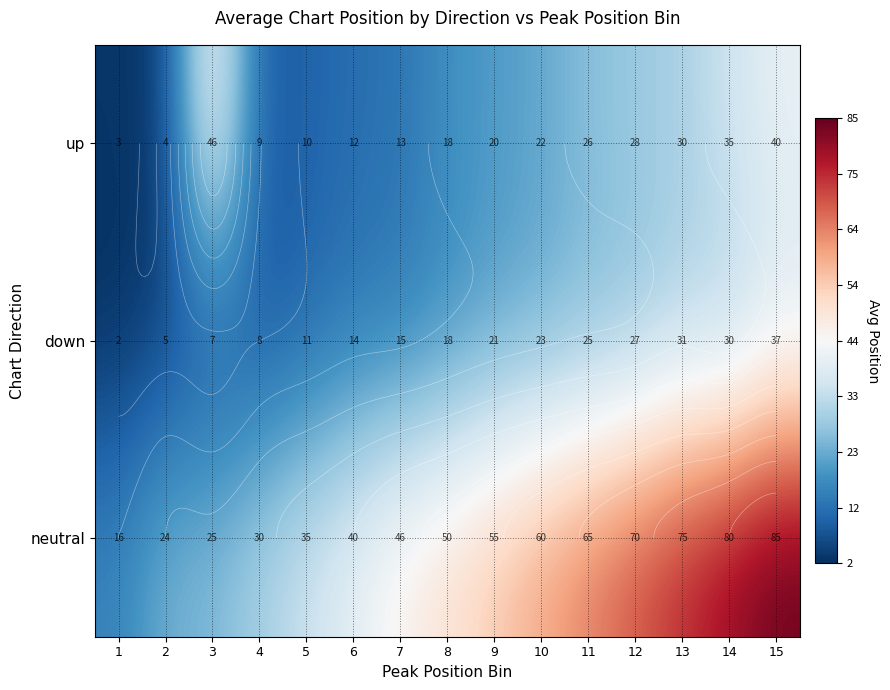

List the labels in order of neutral value, largest first.

15, 14, 13, 12, 11, 10, 9, 8, 7, 6, 5, 4, 3, 2, 1